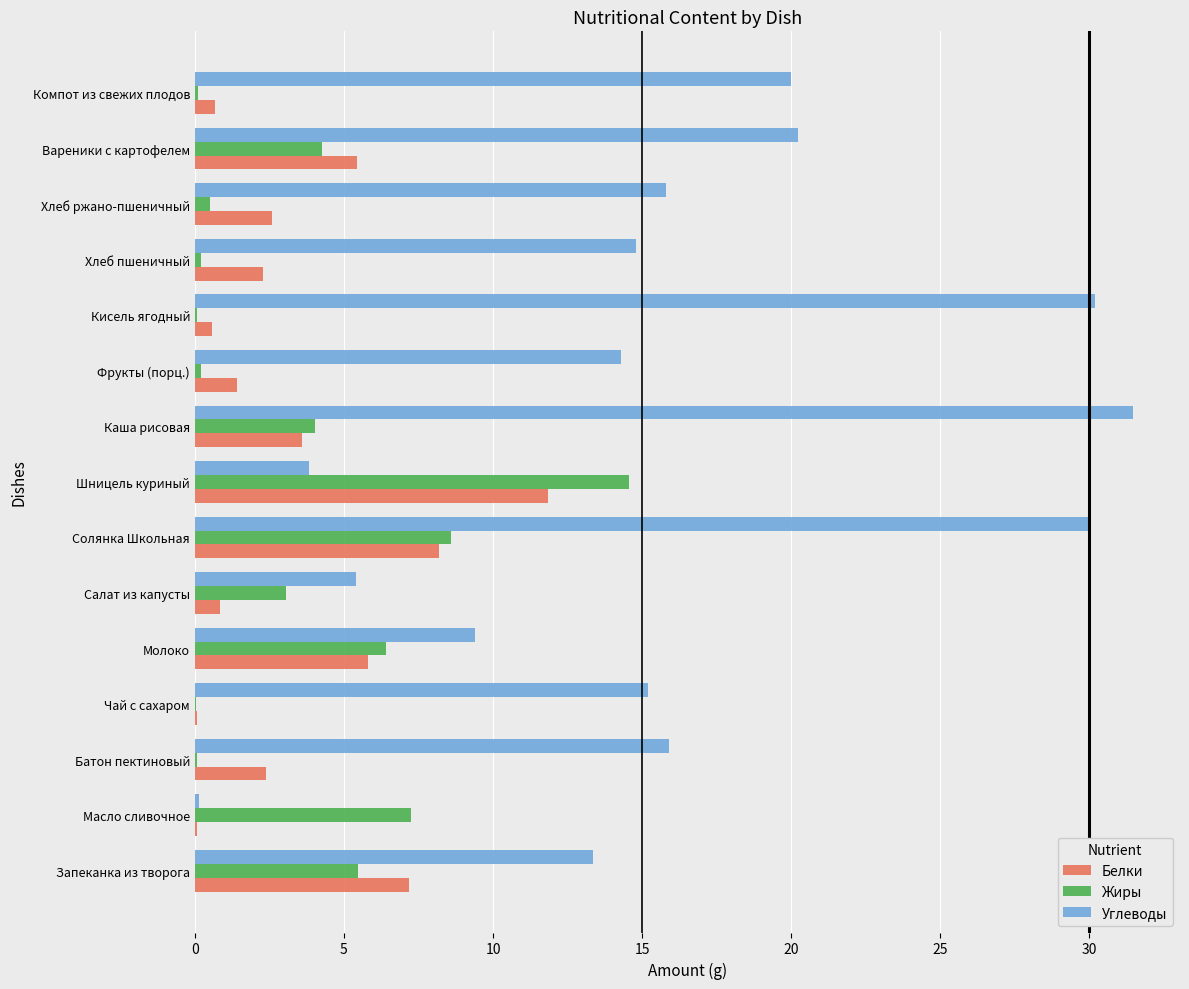

How many data points in Жиры are above 3?

8